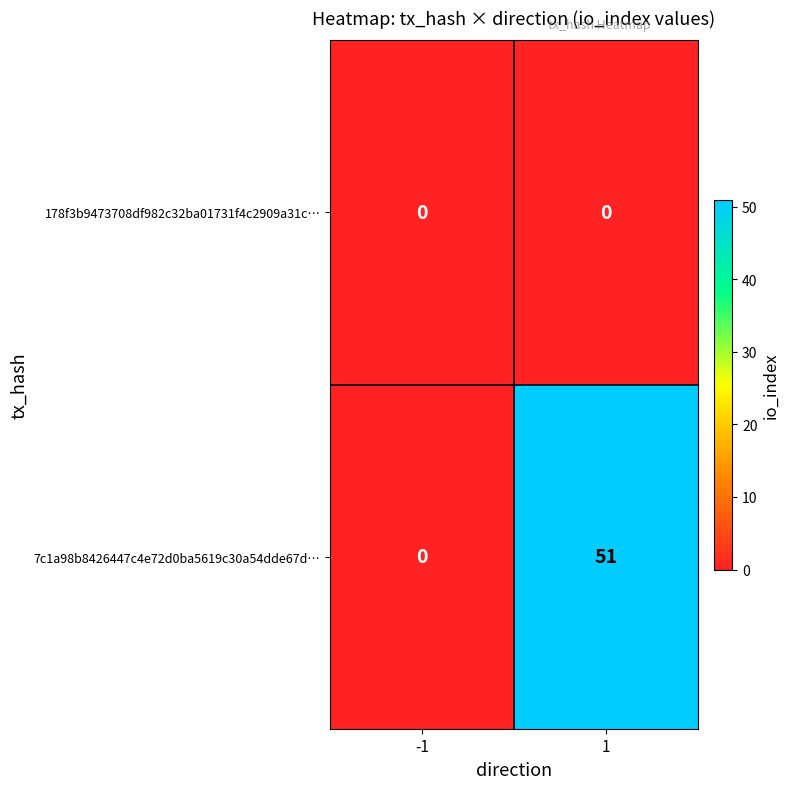

Count the number of data series in this chart.

2